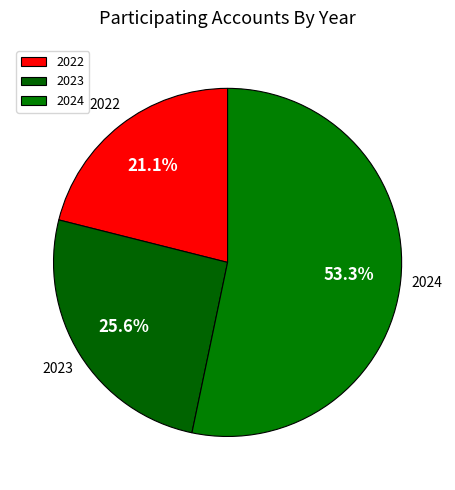

Does 2024 represent more than half of the total?

Yes